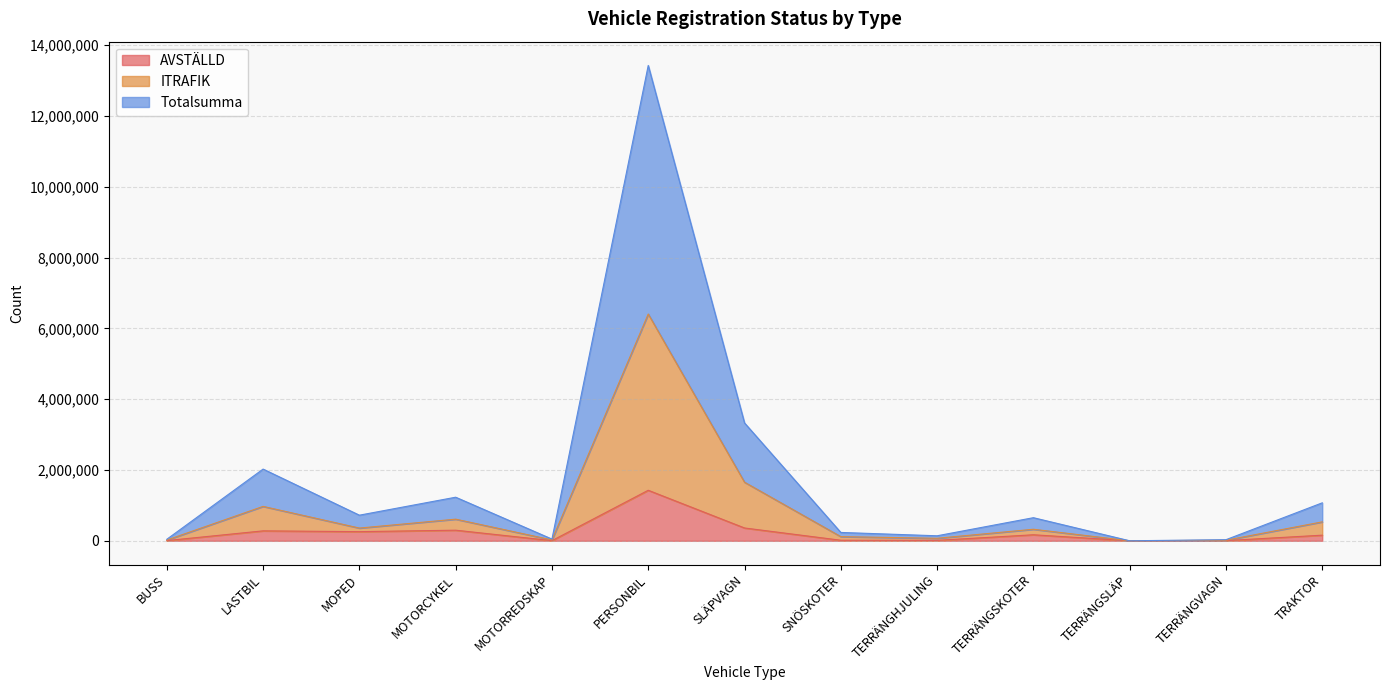

Which series changed the most between LASTBIL and SLÄPVAGN?

ITRAFIK